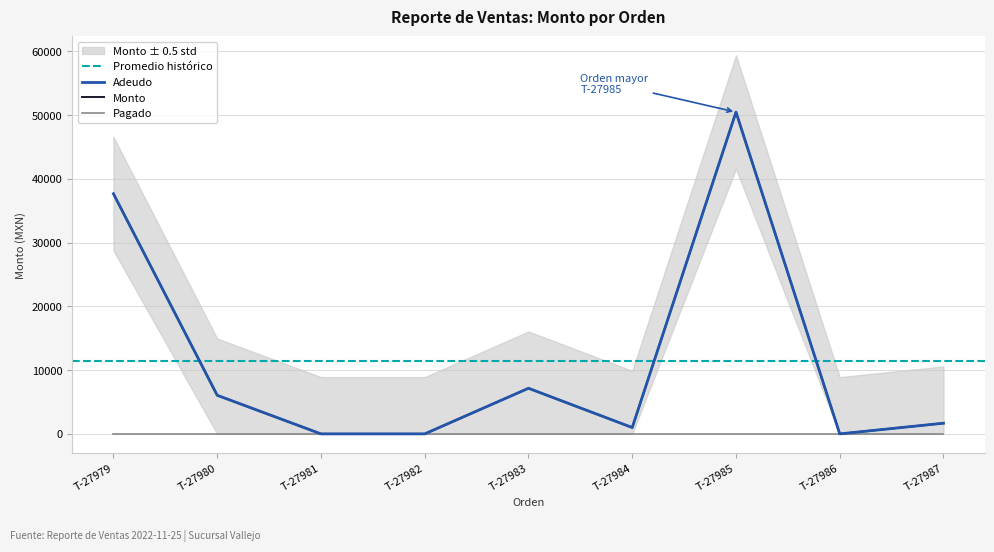

Rank the series at T-27982 from lowest to highest value.

Monto, Adeudo